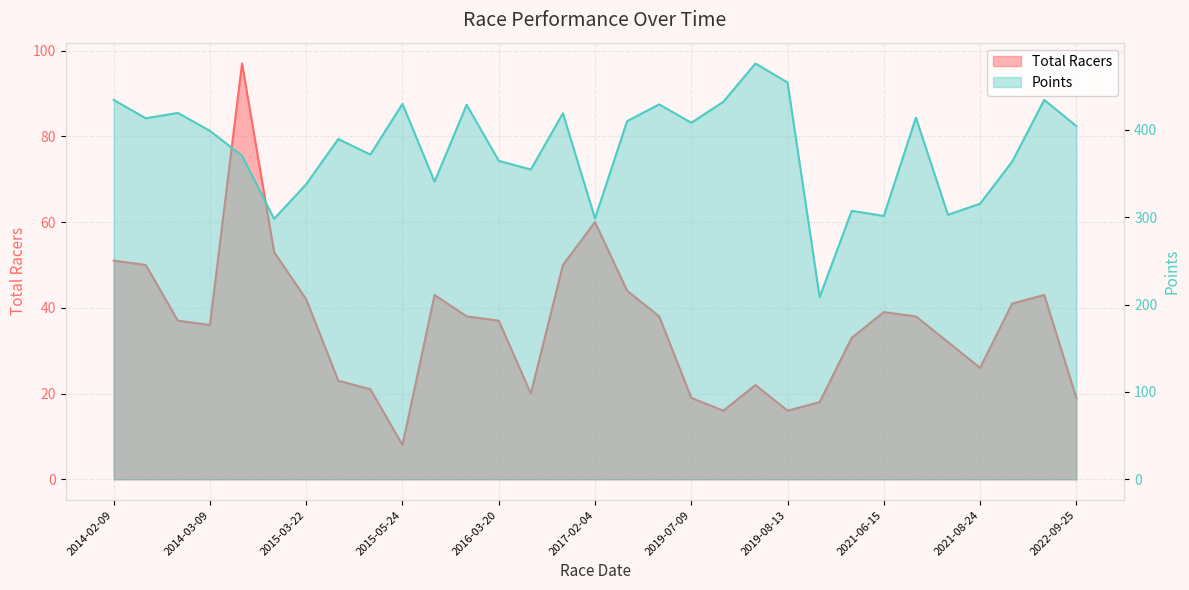

What is the difference between the second highest and second lowest values in the Points series?

156.1